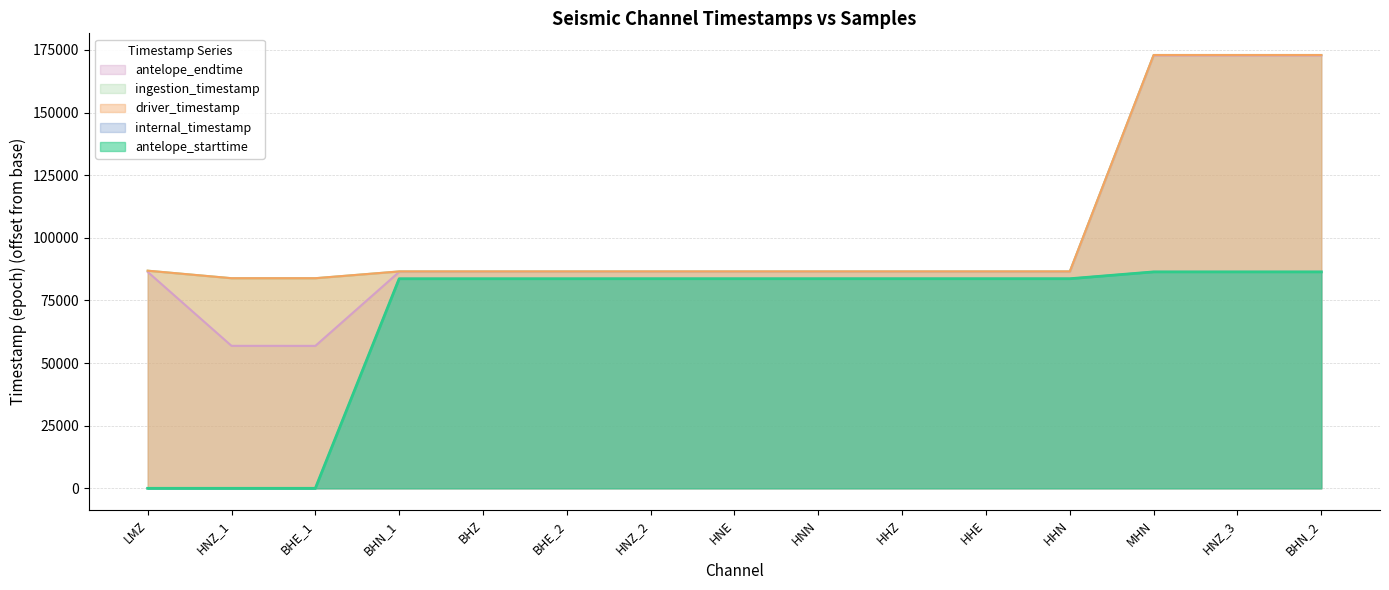

True or false: ingestion_timestamp and driver_timestamp intersect in this chart.

False